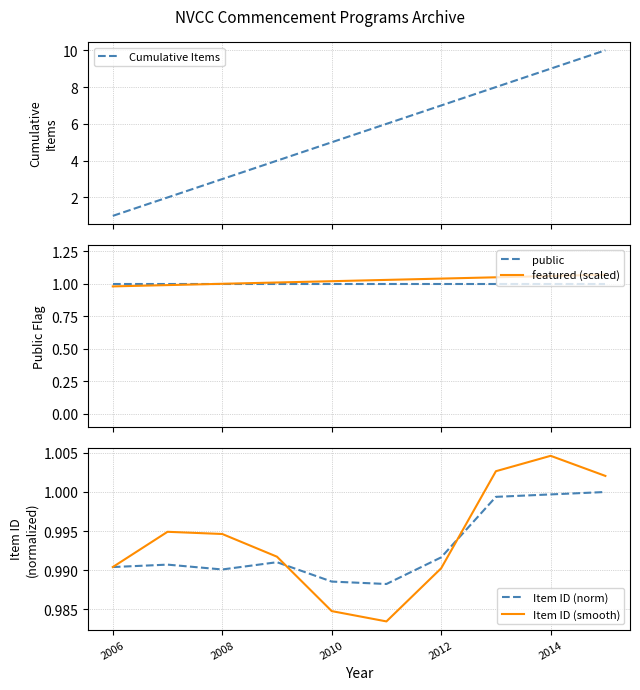

The value of Item ID (norm) at 2014 is 1.6. True or false?

False